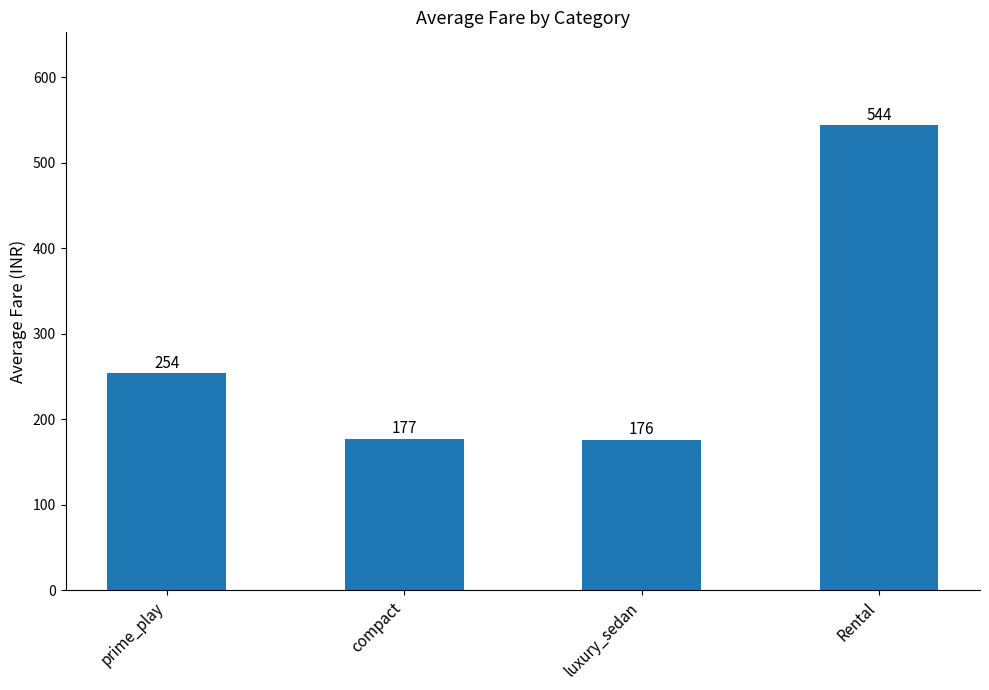

How many bars are there in total?

4